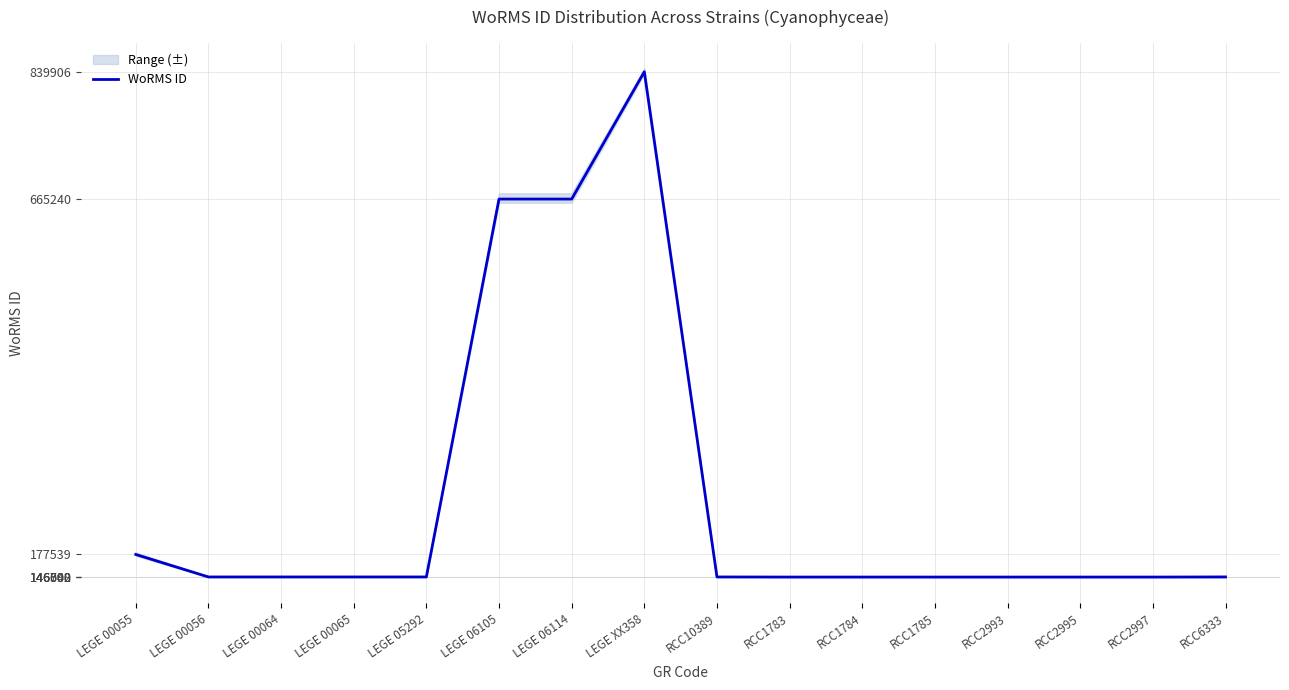

What is the label of the 2nd point from the right?

RCC2997